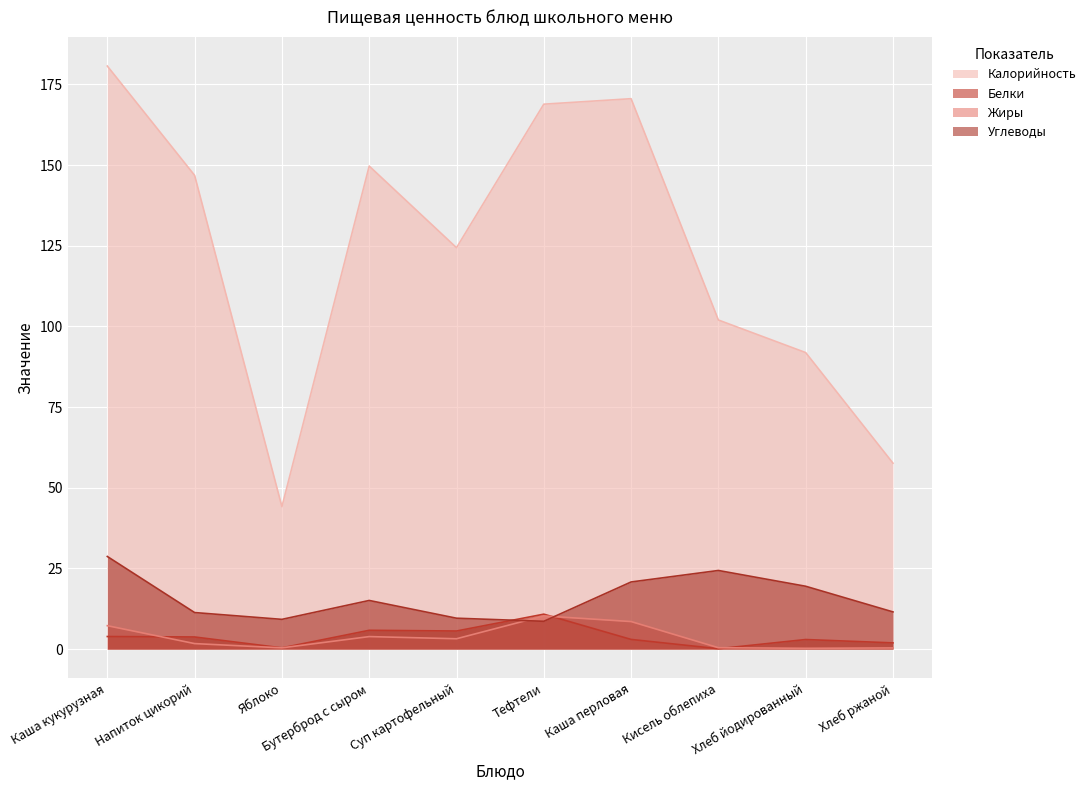

Between Суп картофельный and Каша перловая, which series saw the biggest shift?

Калорийность